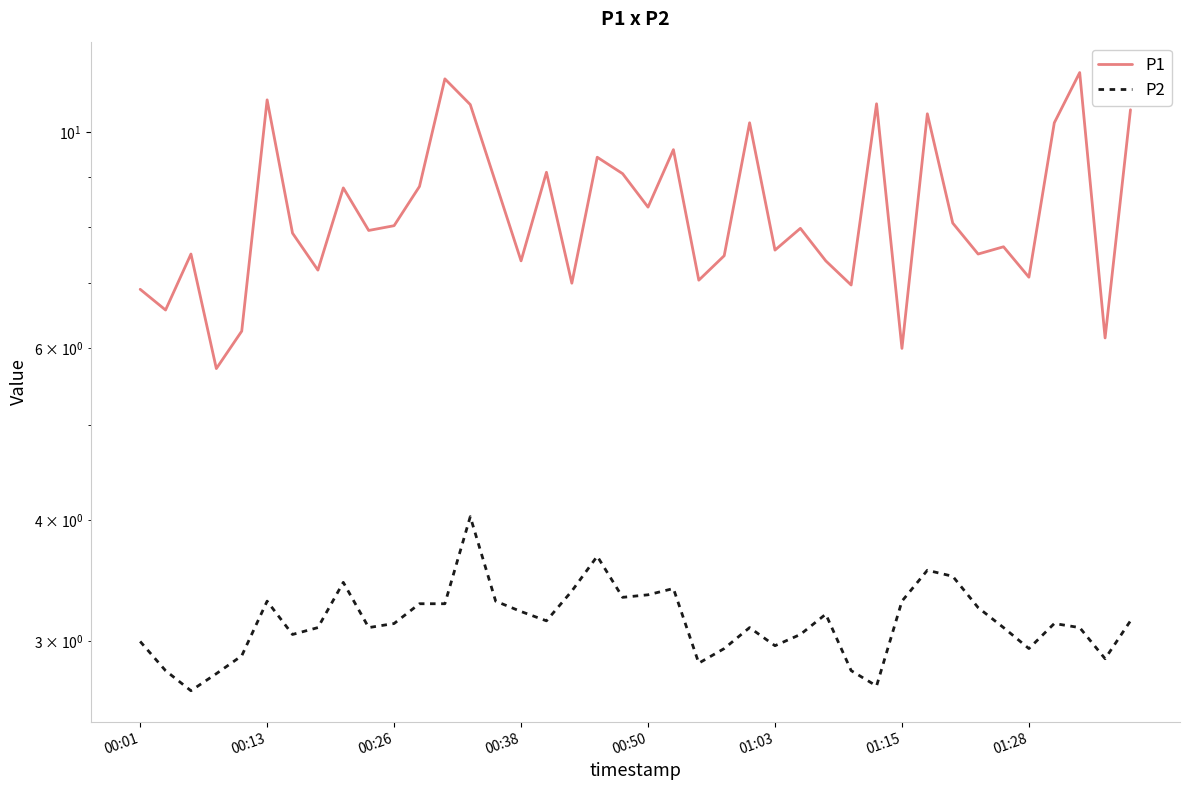

Which series has the largest total across all categories?

P1